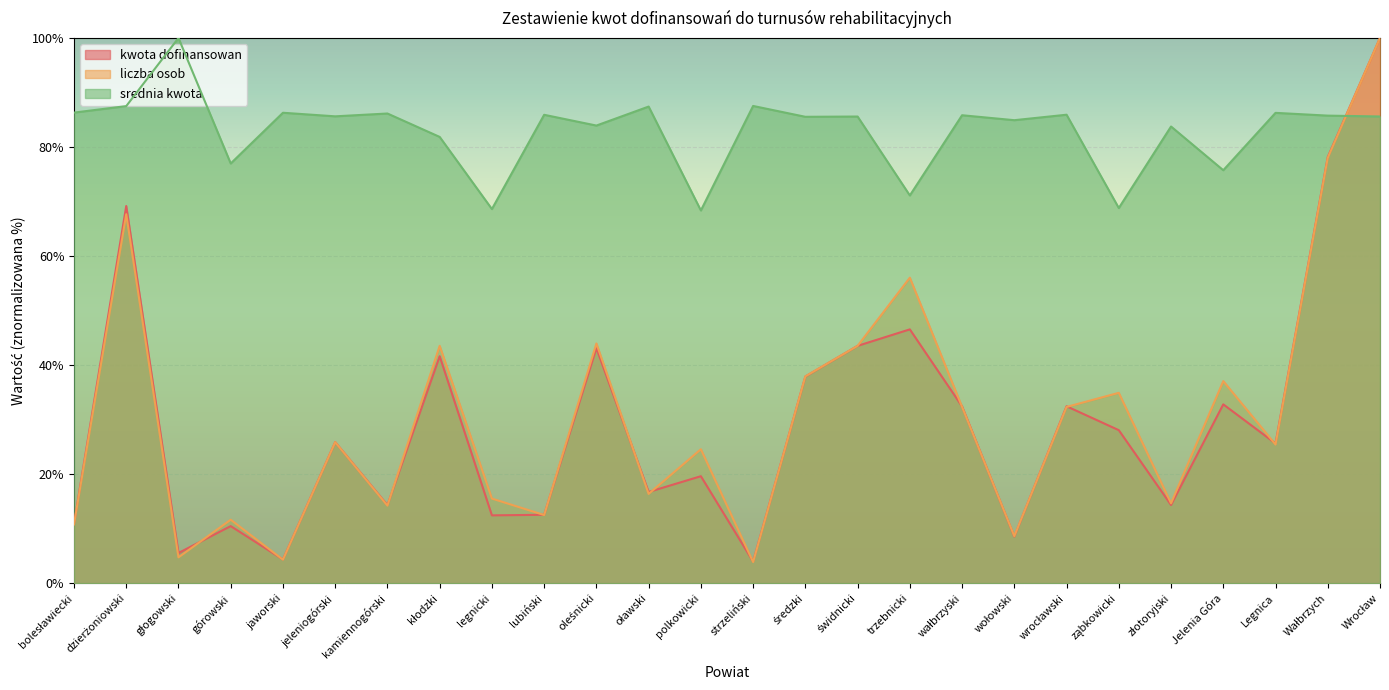

Reading left to right, transcribe all the data shown in this chart.

kwota dofinansowan: 10.9	69.2	5.5	10.5	4.3	25.9	14.3	41.6	12.4	12.5	43.1	16.7	19.6	4.0	37.9	43.5	46.6	32.4	8.6	32.4	28.1	14.3	32.8	25.6	78.2	100.0
liczba osob: 10.8	67.7	4.7	11.6	4.3	25.9	14.2	43.5	15.5	12.5	44.0	16.4	24.6	3.9	37.9	43.5	56.0	32.3	8.6	32.3	34.9	14.7	37.1	25.4	78.0	100.0
srednia kwota: 86.3	87.5	100.0	77.0	86.3	85.6	86.1	81.9	68.6	85.9	83.9	87.4	68.4	87.5	85.5	85.6	71.1	85.8	84.9	85.9	68.8	83.8	75.7	86.3	85.8	85.6